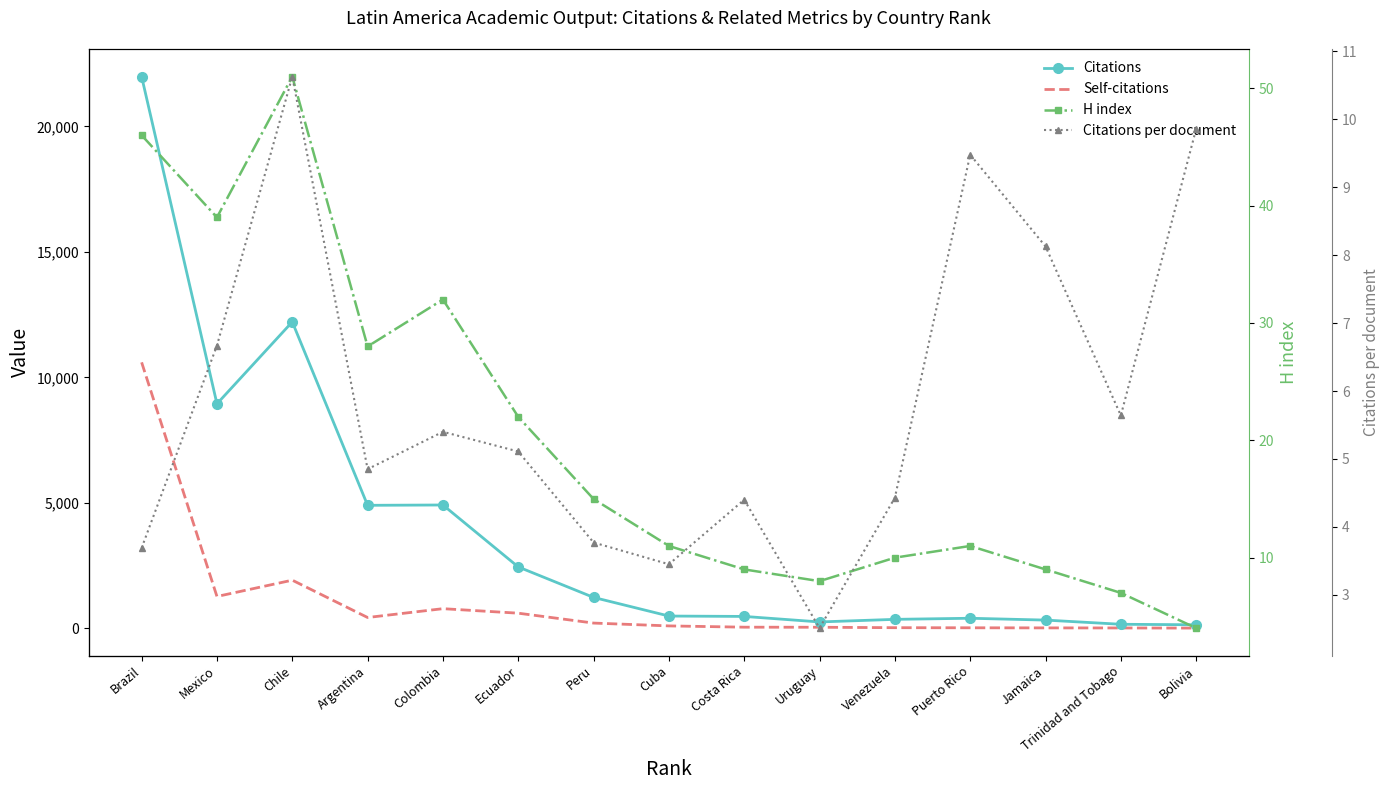

Which series has the largest range (max minus min)?

Citations